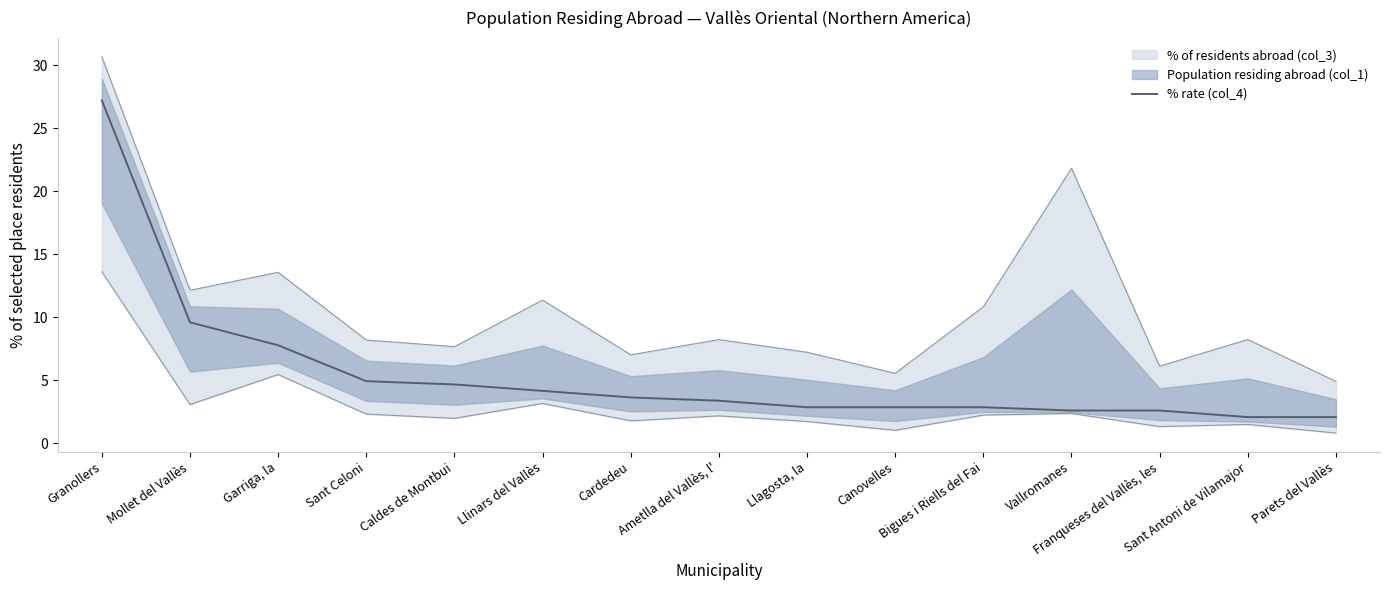

At which label is the value closest to 14?

Mollet del Vallès